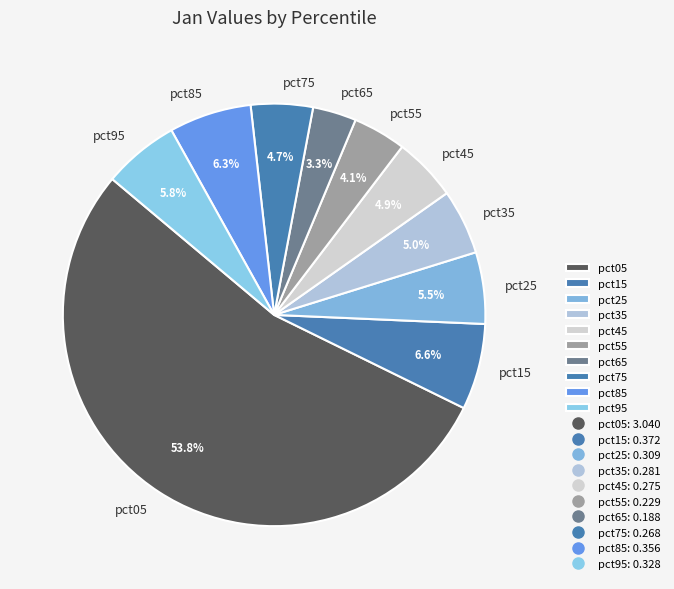

To the nearest percent, what percentage of the pie is pct75?

5%